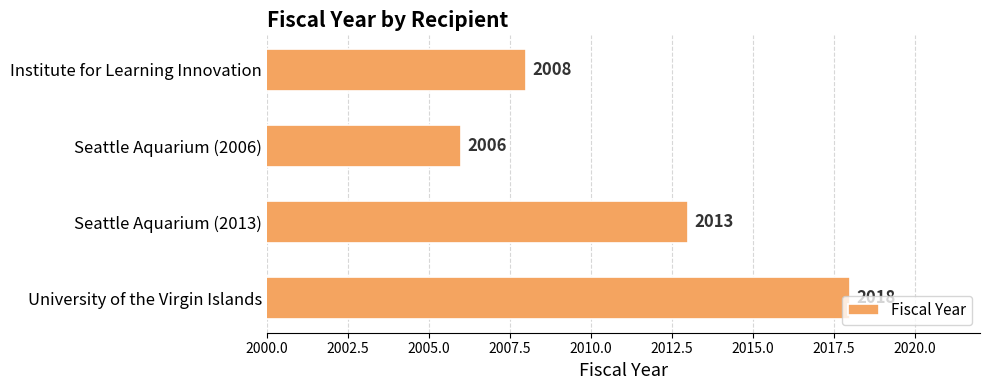

Rank the categories by value from lowest to highest.

Seattle Aquarium (2006), Institute for Learning Innovation, Seattle Aquarium (2013), University of the Virgin Islands